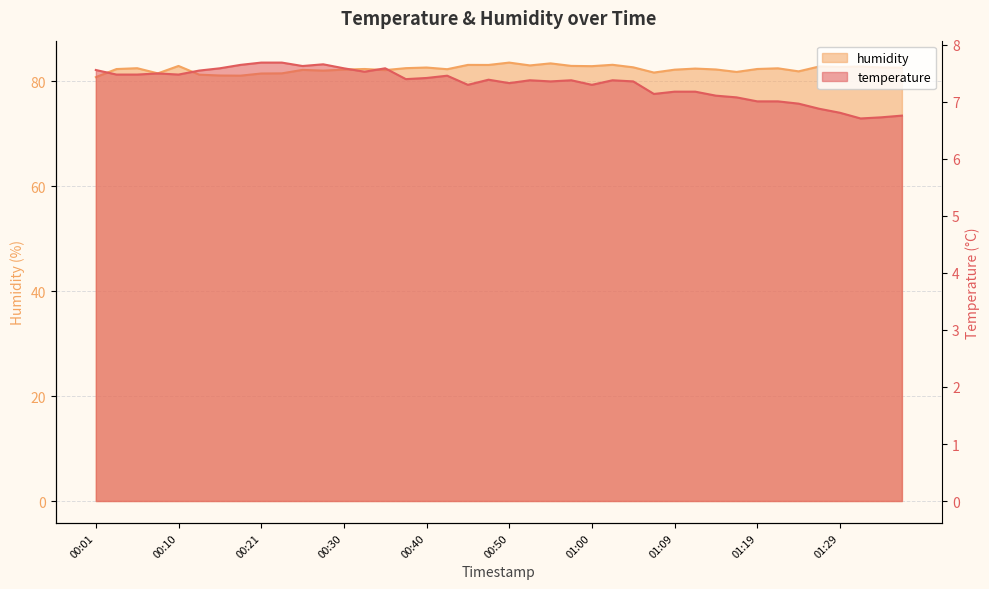

Is it true that temperature equals 11.2 at 01:36?

False